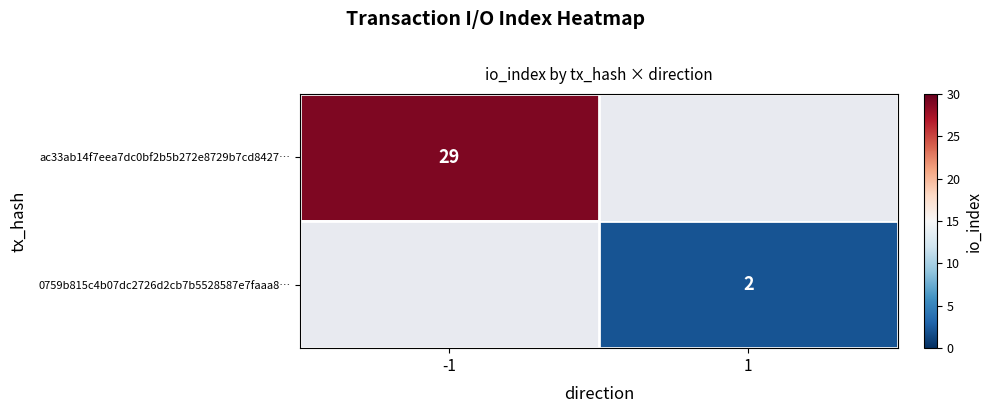

Which category has the highest value across all series?

-1